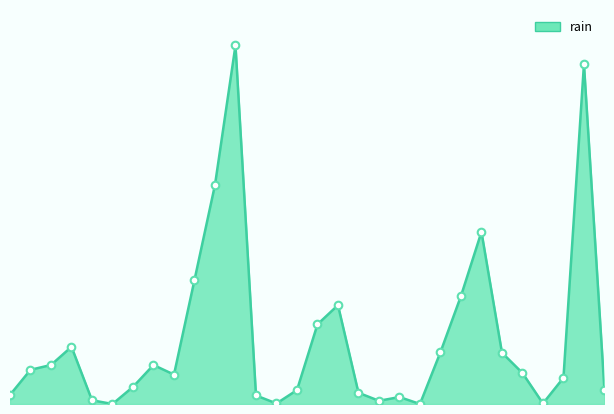

How many lines are shown in the chart?

1